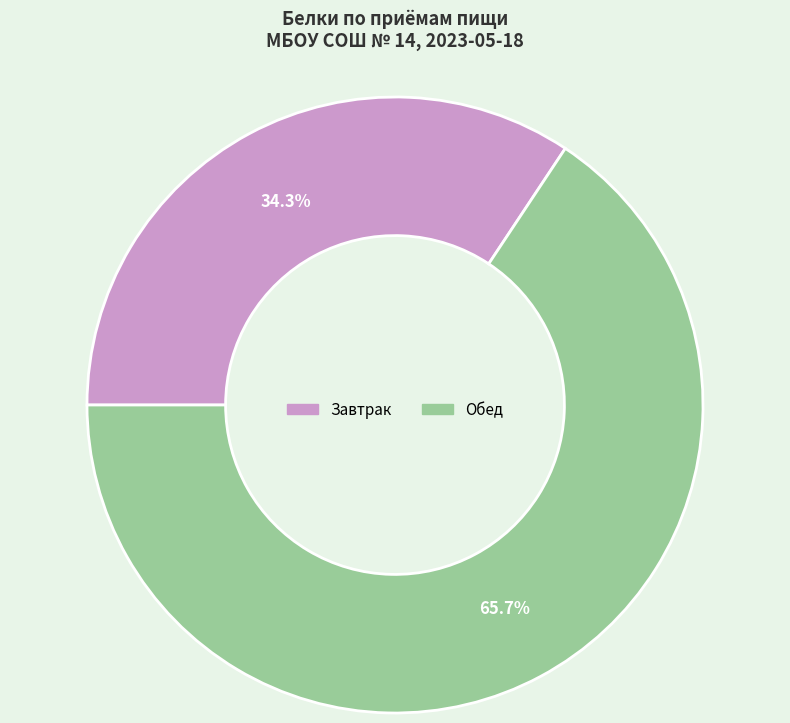

Does Обед account for over 50% of the chart?

Yes